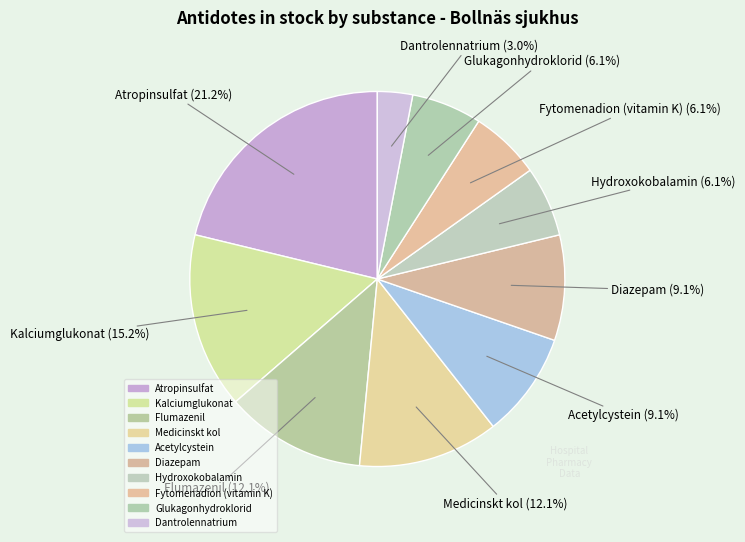

Rank the categories by value from lowest to highest.

Dantrolennatrium, Hydroxokobalamin, Fytomenadion (vitamin K), Glukagonhydroklorid, Acetylcystein, Diazepam, Flumazenil, Medicinskt kol, Kalciumglukonat, Atropinsulfat